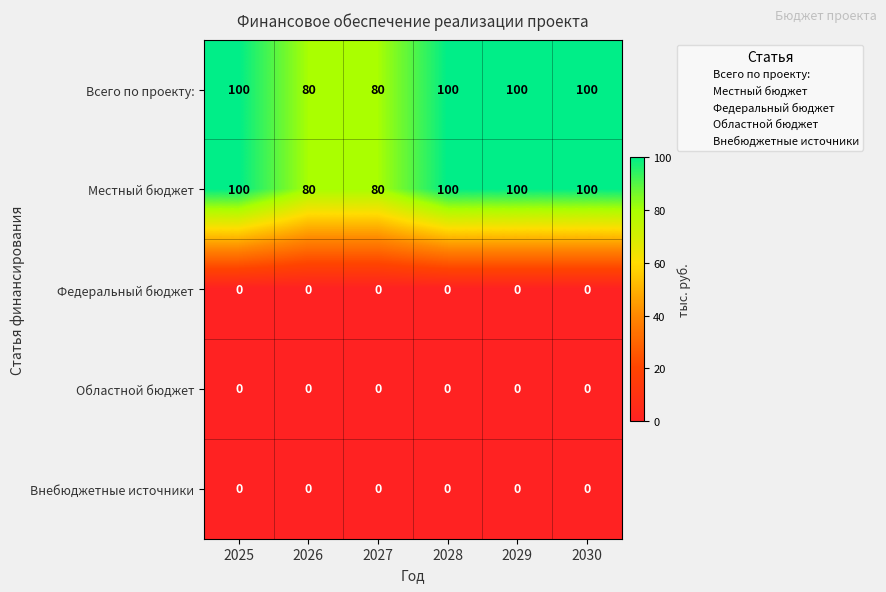

What is the spread (max minus min) of values at 2029?

100